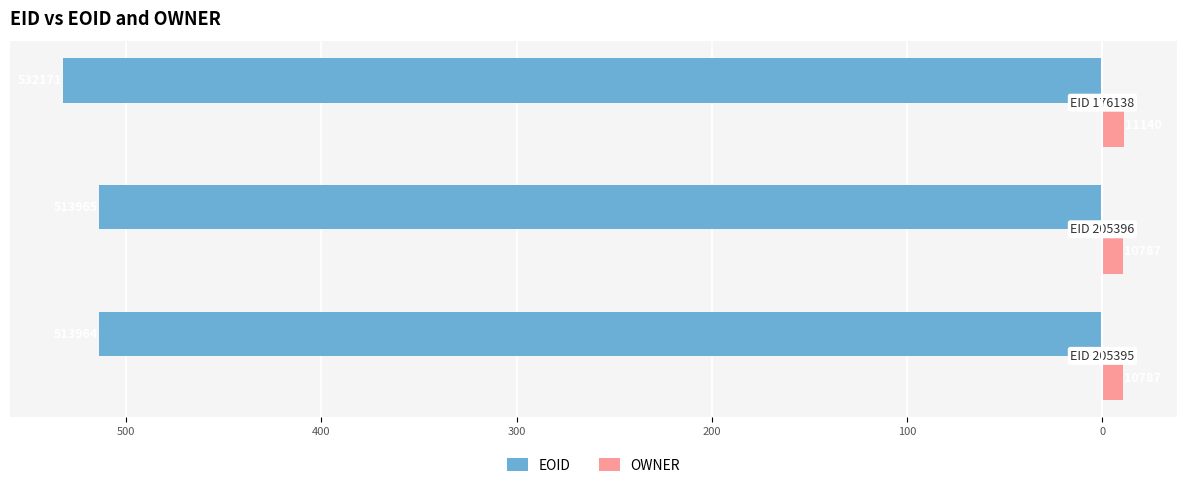

Reading left to right, extract all data points from this chart.

EOID: -514.0	-514.0	-532.2
OWNER: 10.8	10.8	11.1